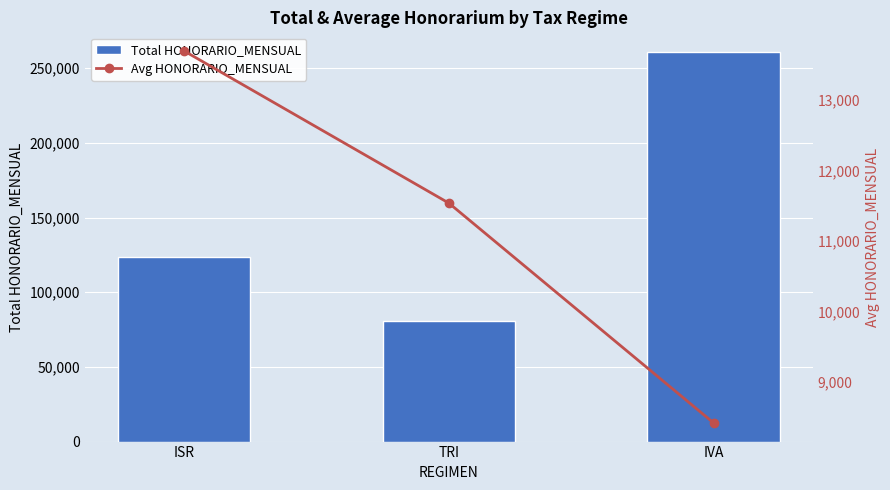

What is the greatest value displayed?

261000.0